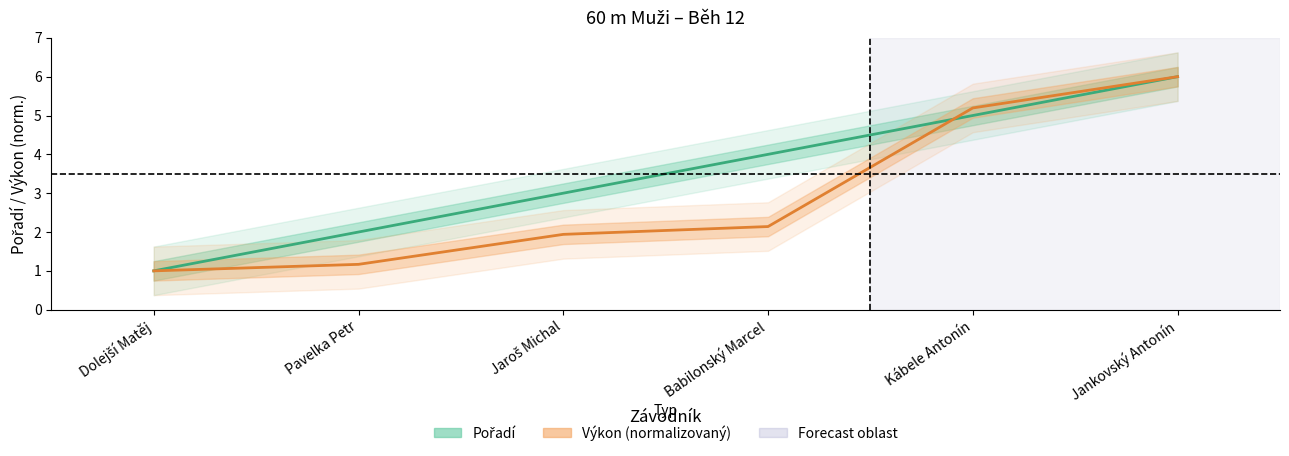

Rank the series by their average value, from highest to lowest.

Pořadí, Výkon